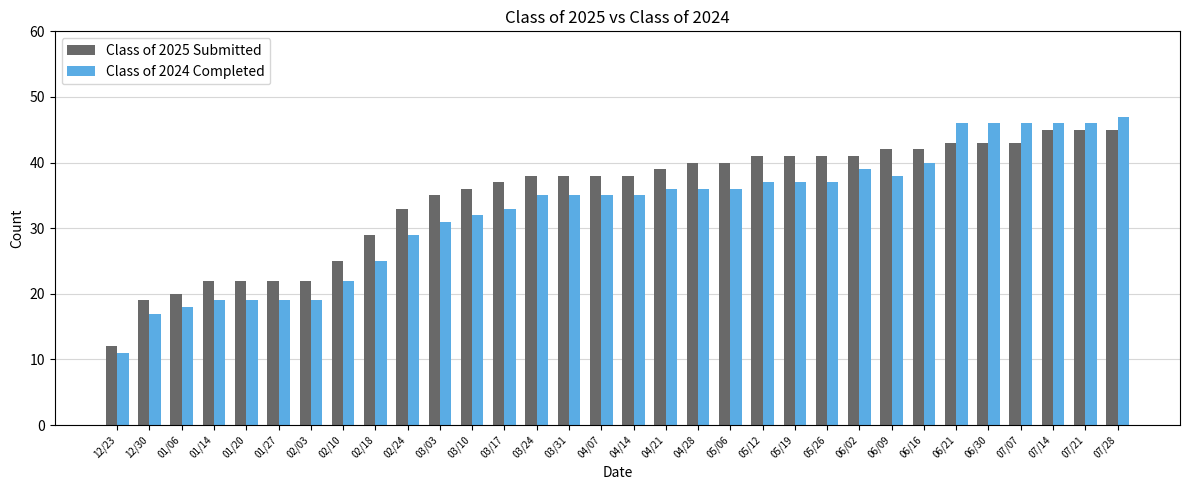

What is the difference between the highest and lowest values at 04/28?

4